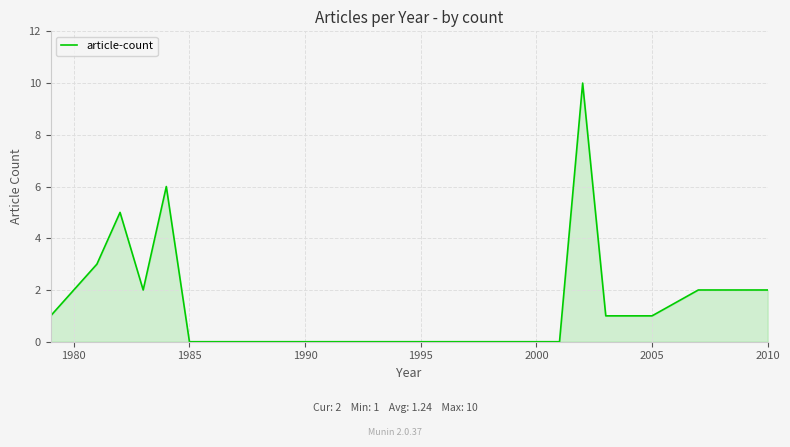

What is the difference between the maximum and minimum values?

10